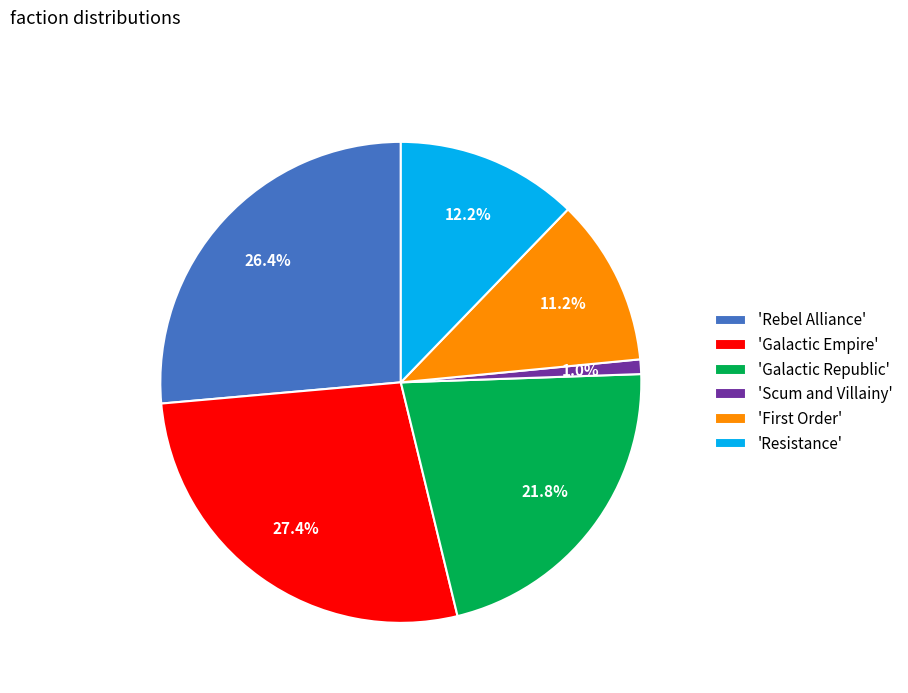

Between 'Galactic Republic' and 'Scum and Villainy', which is larger?

'Galactic Republic'